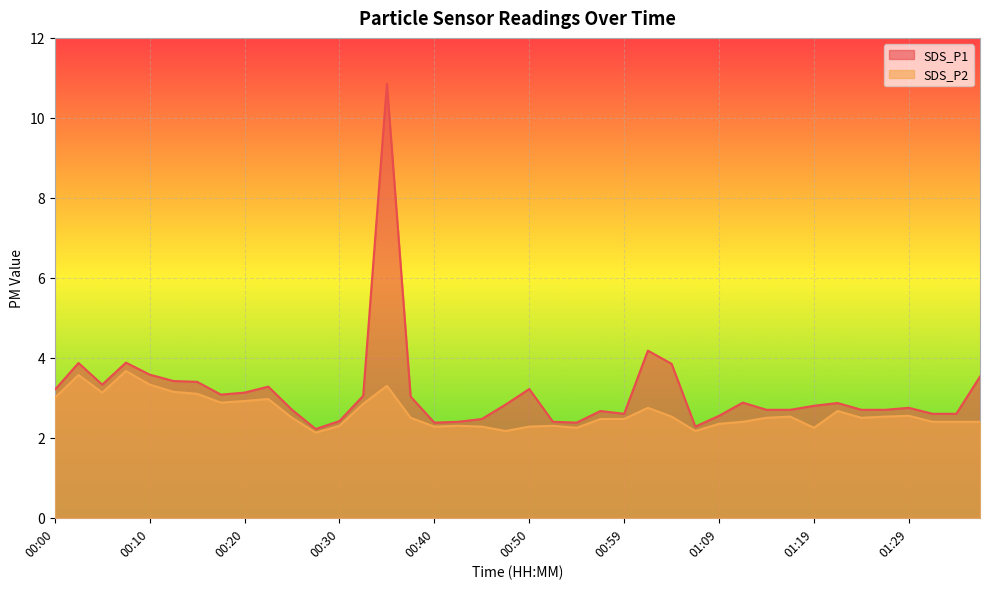

Which has a higher value, 01:09 or 01:29?

01:29